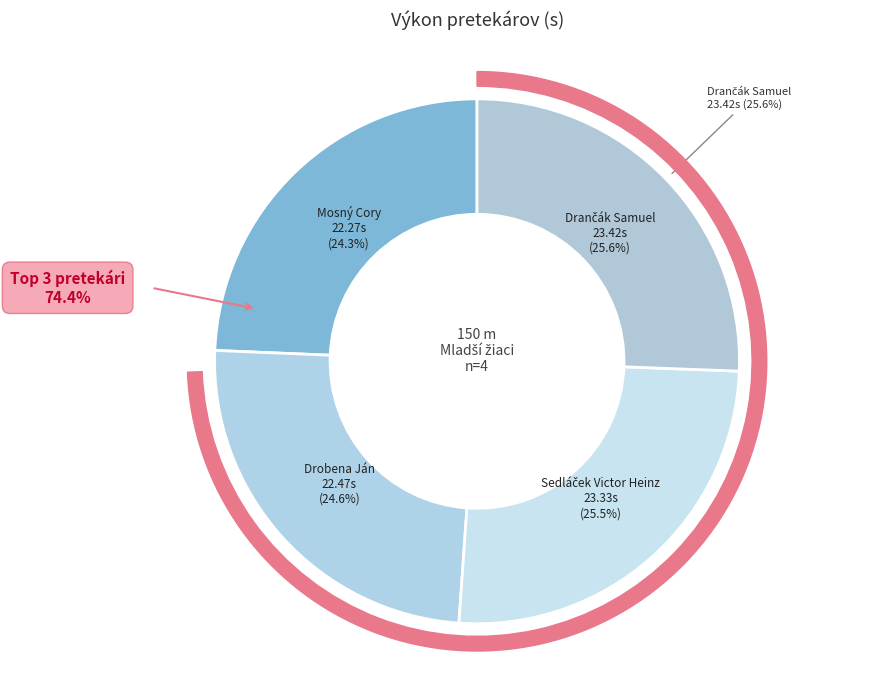

How many slices are in this pie chart?

4